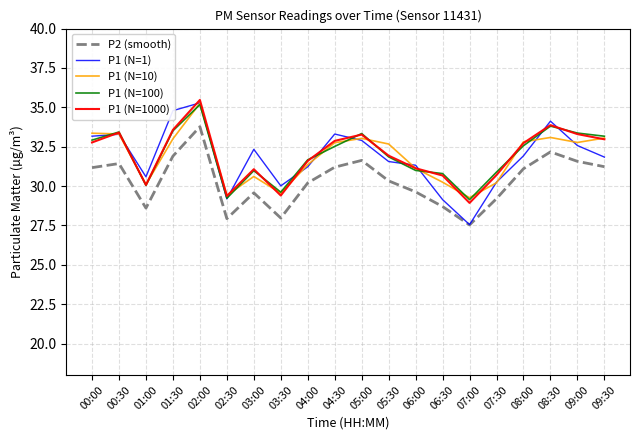

At which label does P2 (smooth) reach its peak?

02:00